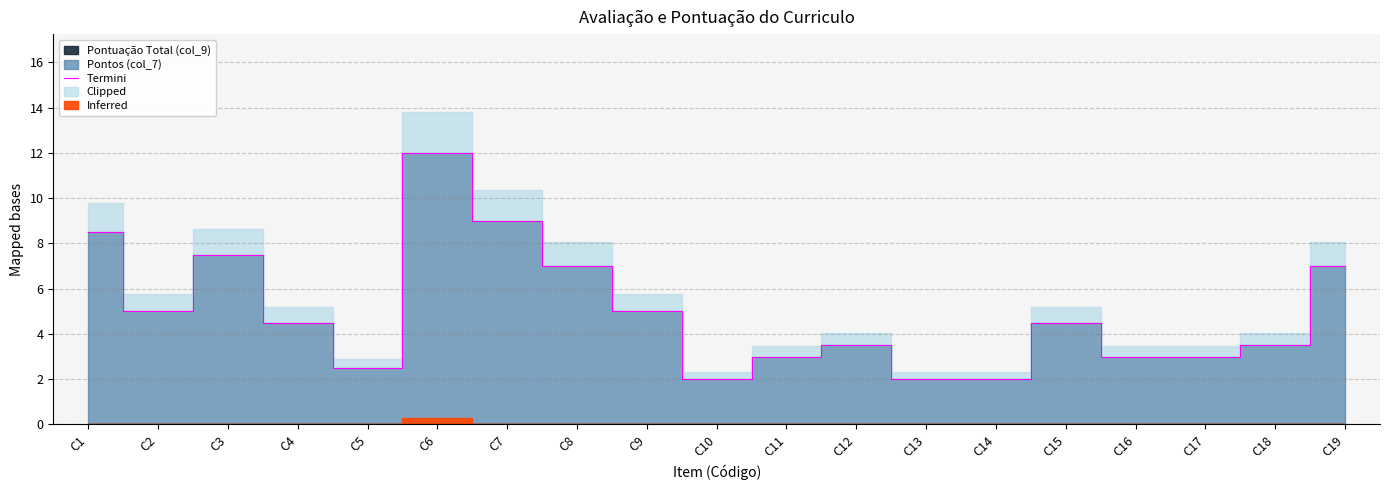

Reading left to right, transcribe all the data shown in this chart.

C1=8.5	C2=5.0	C3=7.5	C4=4.5	C5=2.5	C6=12.0	C7=9.0	C8=7.0	C9=5.0	C10=2.0	C11=3.0	C12=3.5	C13=2.0	C14=2.0	C15=4.5	C16=3.0	C17=3.0	C18=3.5	C19=7.0